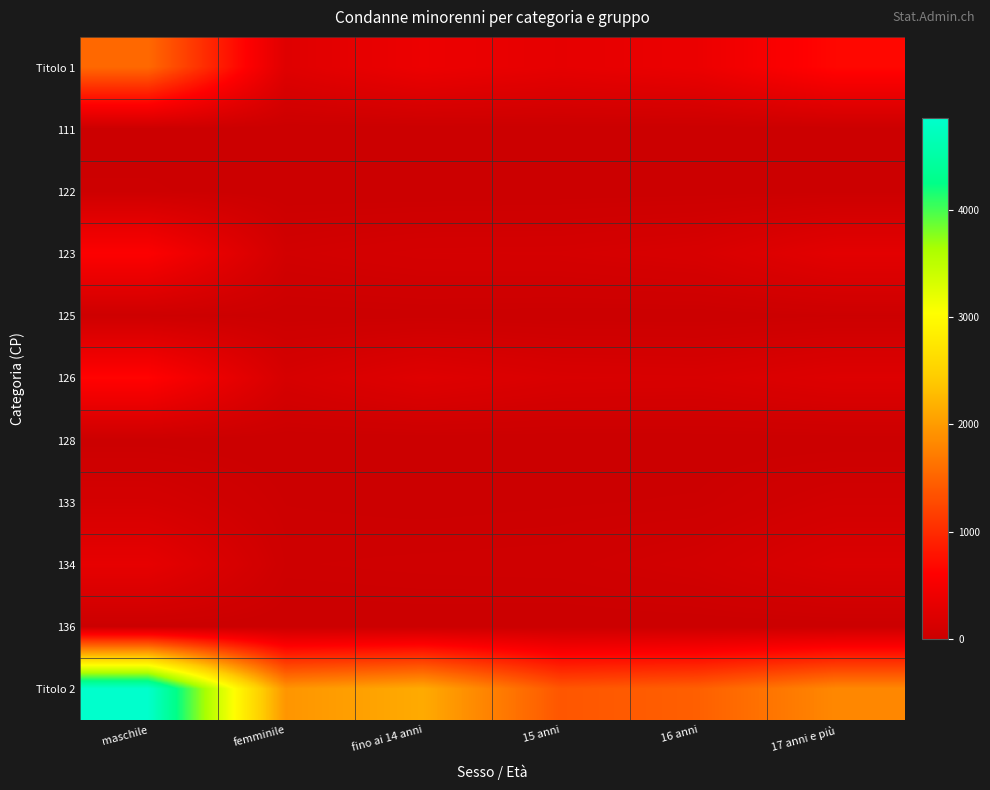

Rank the series by their maximum value, from highest to lowest.

Titolo 2, Titolo 1, 126, 123, 134, 133, 125, 122, 136, 128, 111